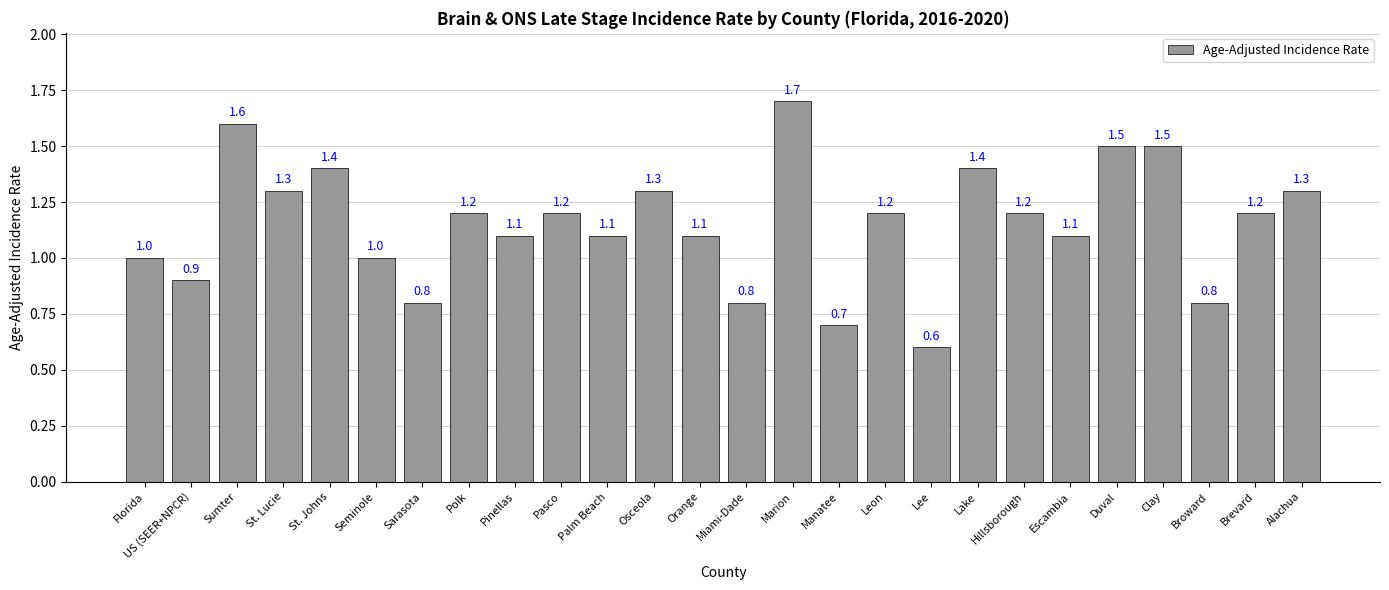

What is the change in value from Florida to Marion?

+0.7